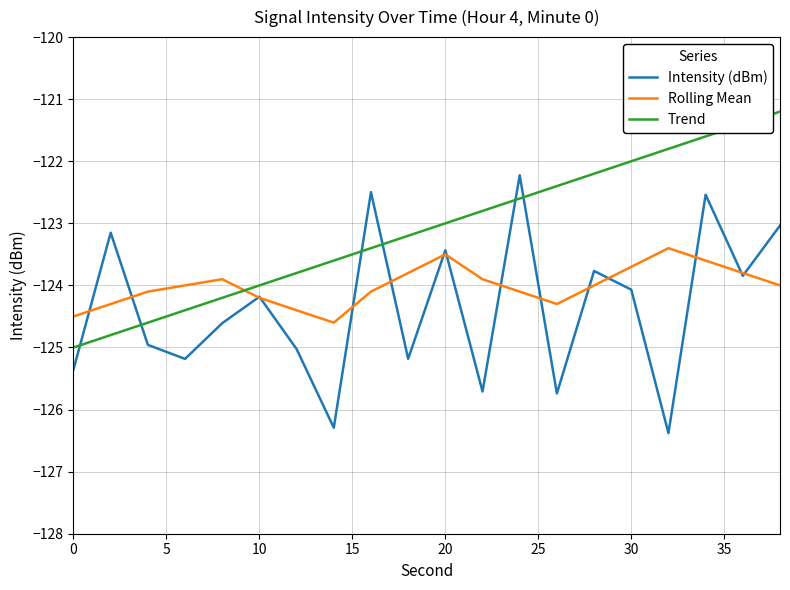

List the series in order of their overall mean, highest first.

Trend, Rolling Mean, Intensity (dBm)